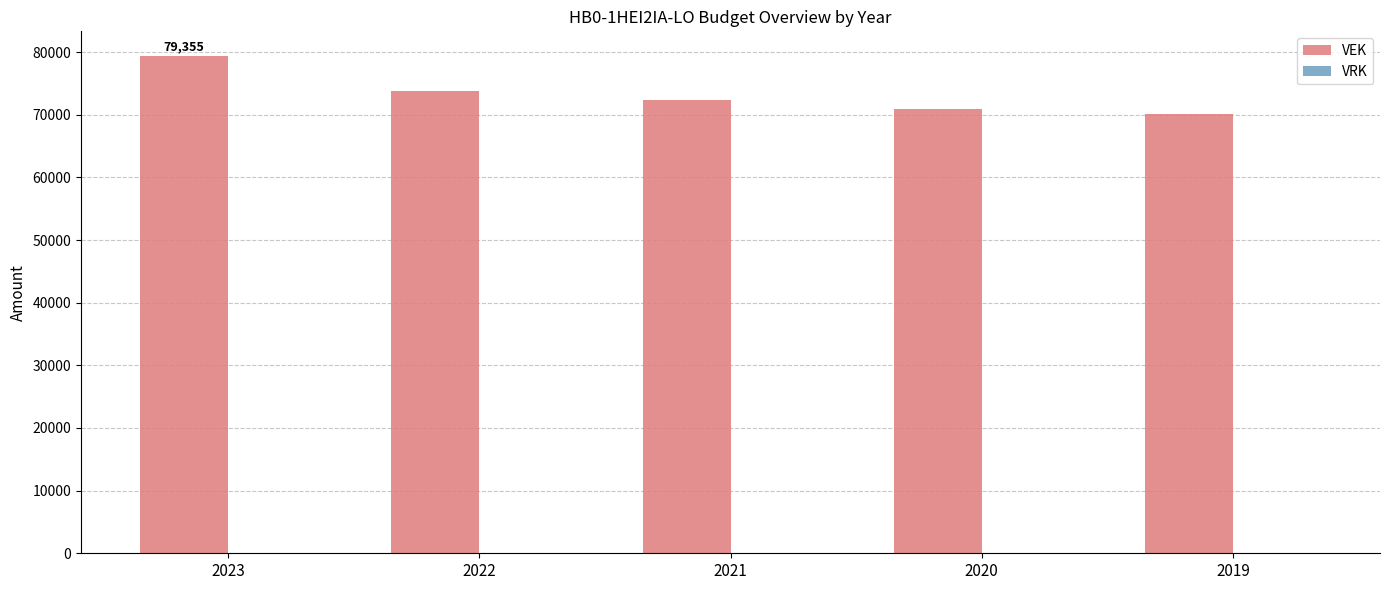

Reading left to right, extract all data points from this chart.

2023=79355	2022=73857	2021=72409	2020=70881	2019=70068